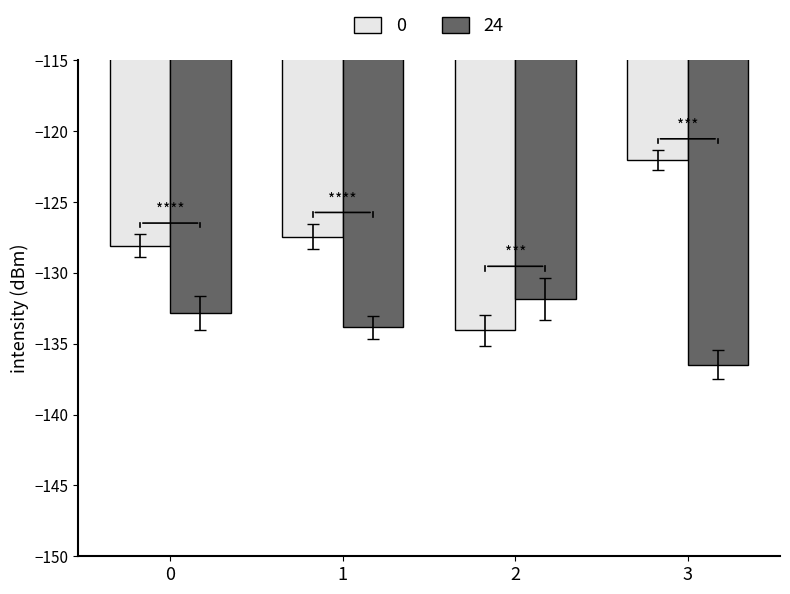

The value of 0 at 1 is -127.4. True or false?

True